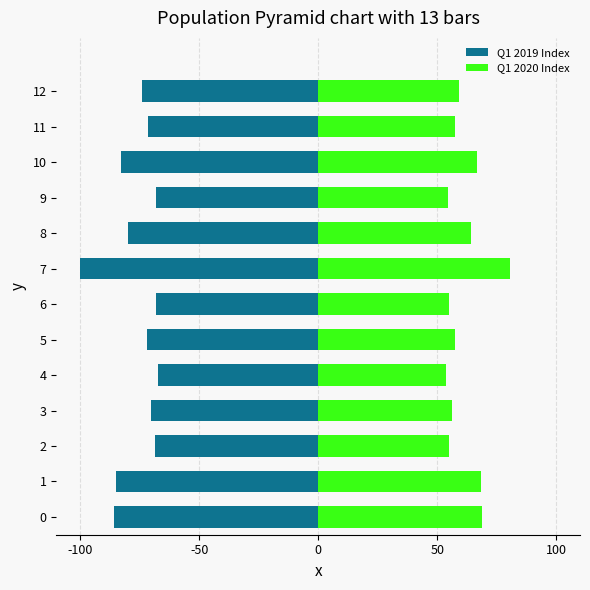

Which series has the widest spread of values?

Q1 2019 Index